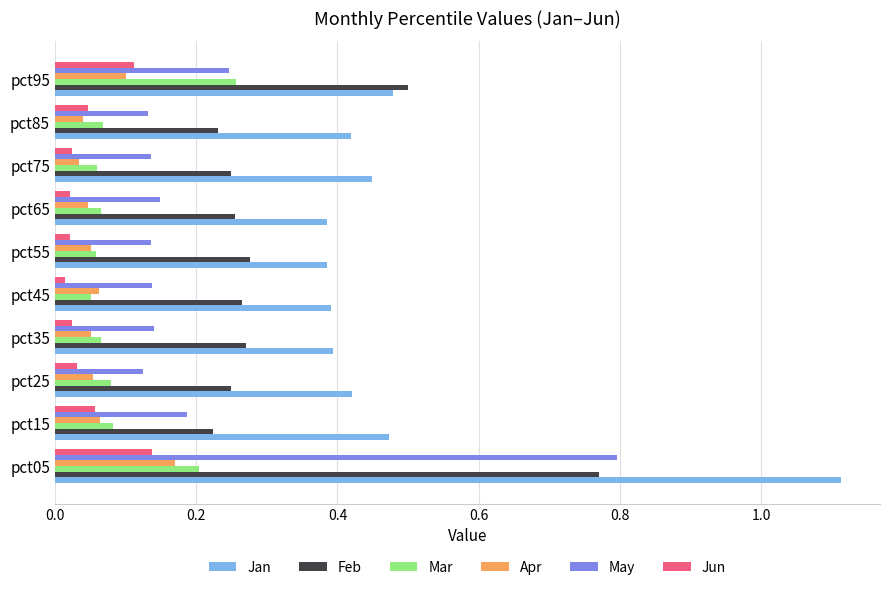

What is the sum of all May values?

2.2